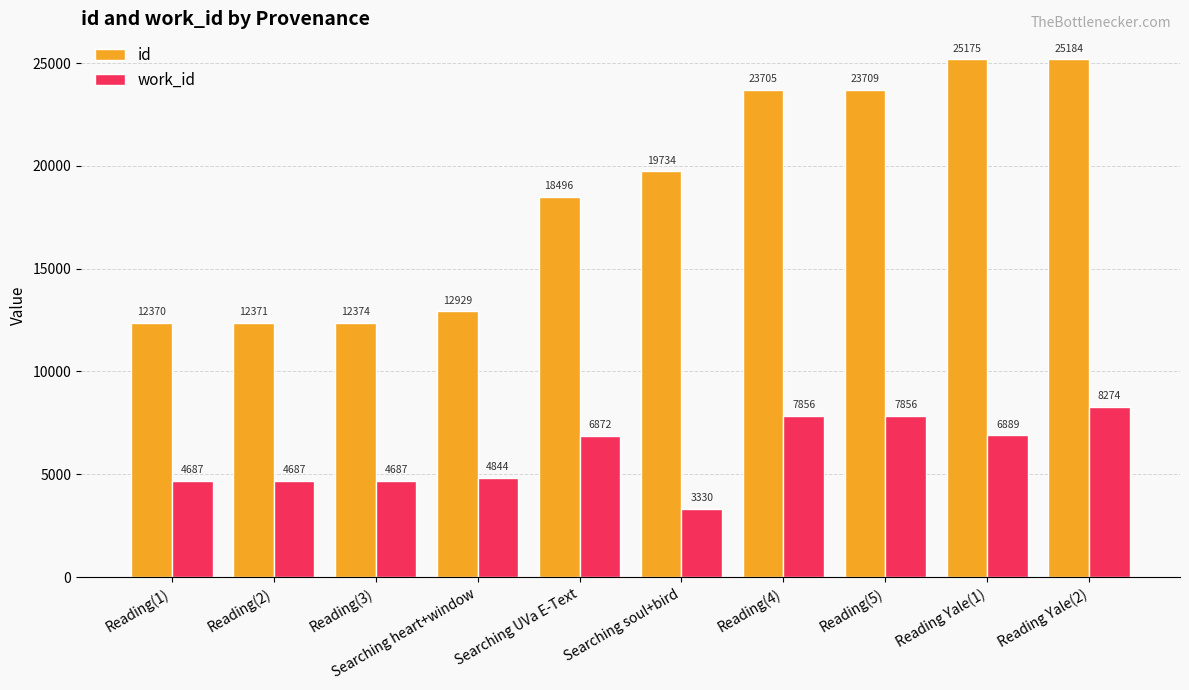

What is the difference between the highest and lowest values at Searching heart+window?

8085